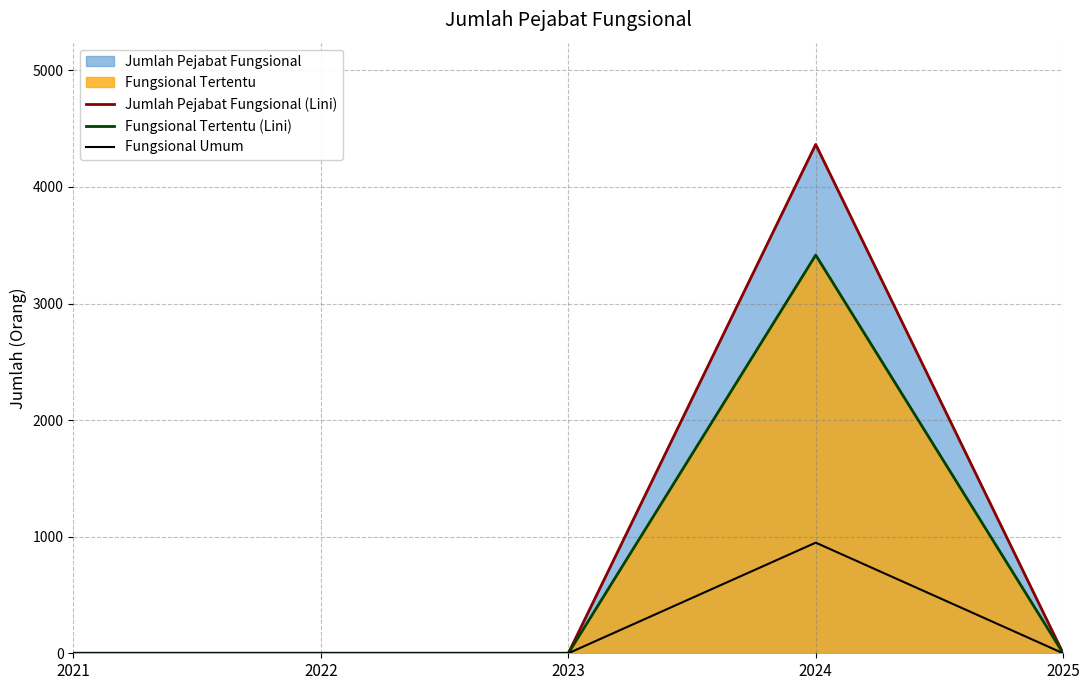

True or false: Fungsional Tertentu (Lini) and Jumlah Pejabat Fungsional (Lini) intersect in this chart.

False